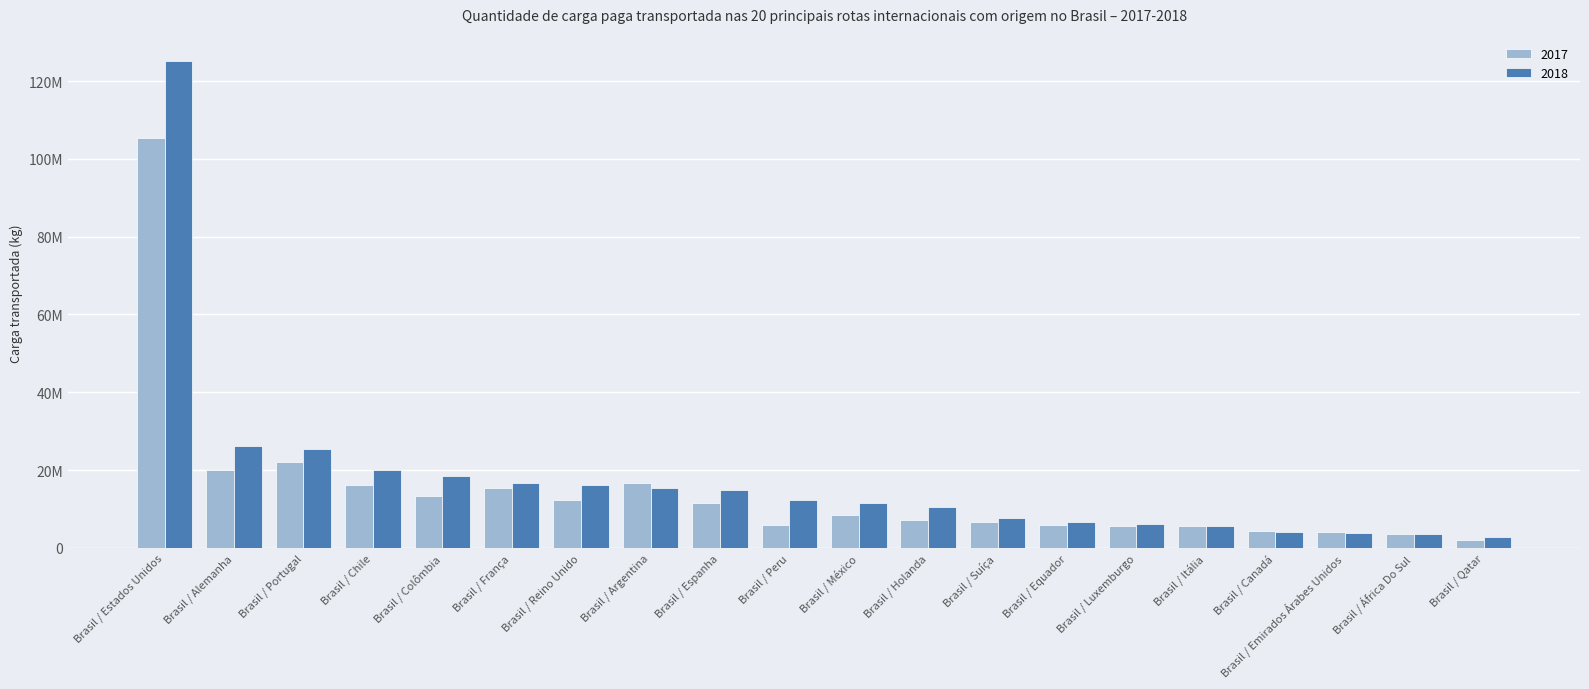

Which series changed the most between Brasil / Alemanha and Brasil / Colômbia?

2018